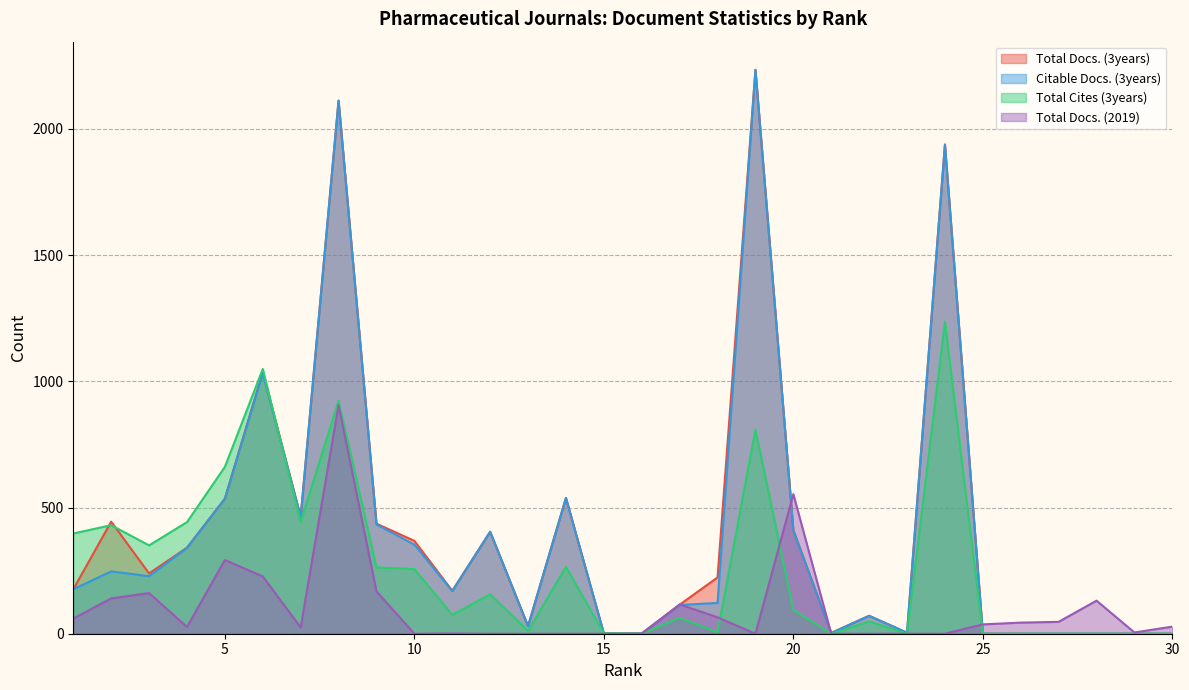

Reading right to left, list all the values displayed in this chart.

Total Docs. (3years): 0	0	0	0	0	0	1939	4	71	3	410	2234	223	115	1	1	538	30	404	170	368	436	2112	463	1037	535	341	239	444	176
Citable Docs. (3years): 0	0	0	0	0	0	1936	4	71	3	409	2234	122	114	1	1	538	30	404	169	353	433	2112	463	1033	535	340	228	247	176
Total Cites (3years): 0	0	0	0	0	0	1236	0	49	0	94	808	6	63	0	2	265	11	156	75	256	263	923	443	1049	661	442	350	430	397
Total Docs. (2019): 28	5	131	47	44	37	0	0	0	0	553	0	65	116	0	0	0	0	0	1	0	168	906	25	227	292	27	161	140	60